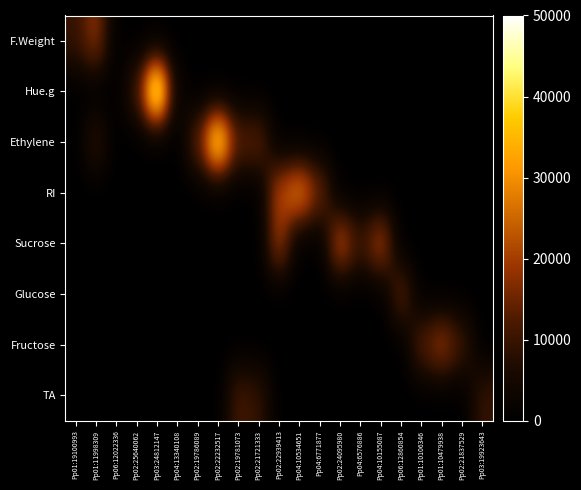

List the series in order of their peak value, highest first.

Hue.g, Ethylene, RI, Sucrose, Fructose, F.Weight, Glucose, TA